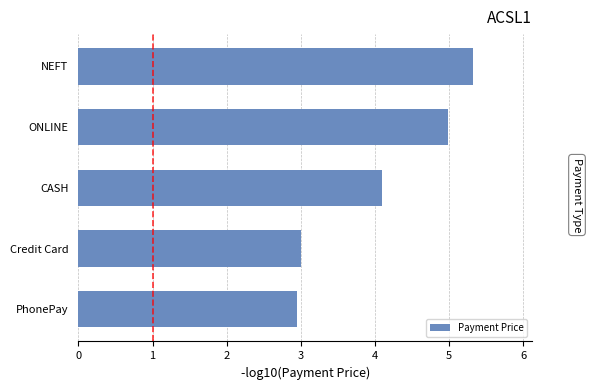

What is the difference between the maximum and minimum values?

2.4